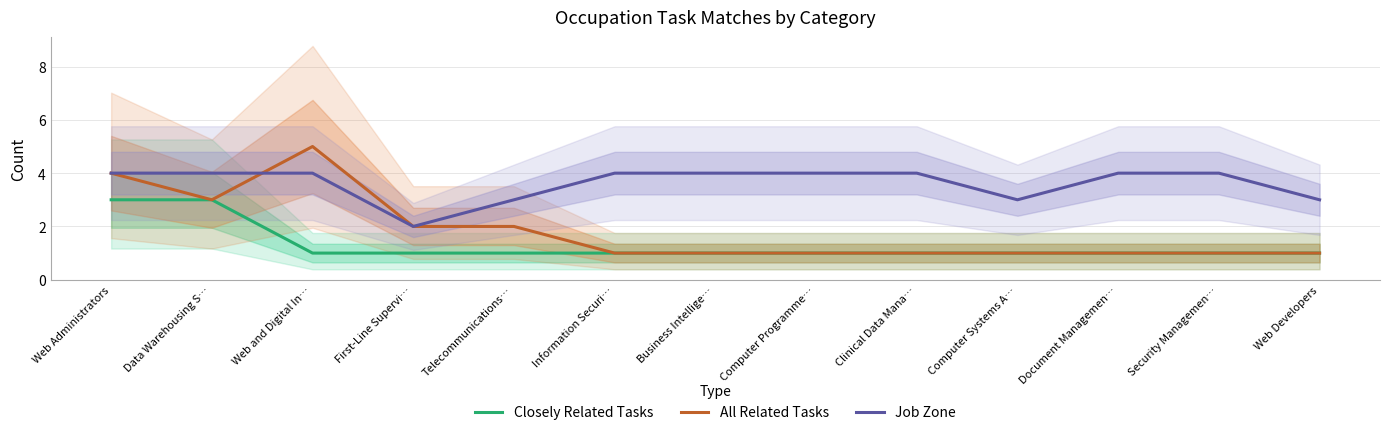

What is the label of the 4th point from the left?

First-Line Supervi…